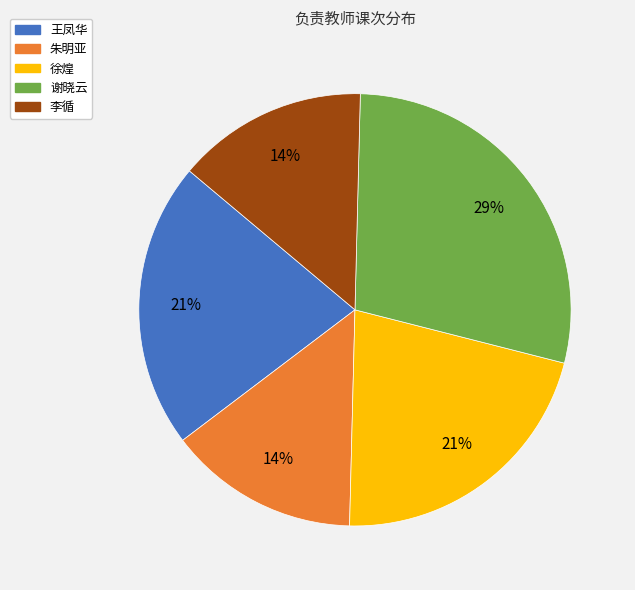

Do 朱明亚 and 李循 together represent more than half of the pie?

No